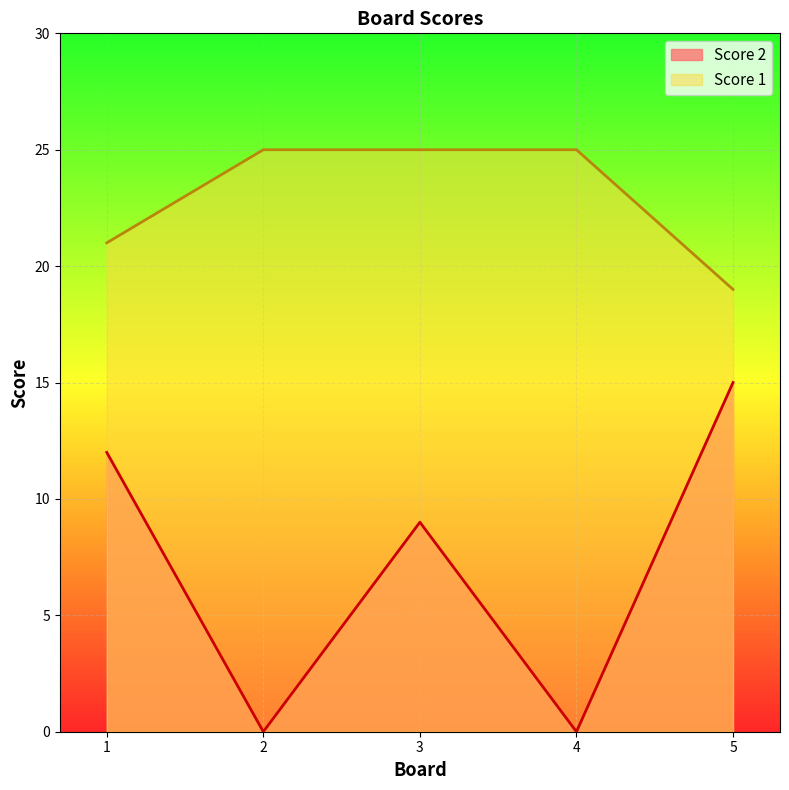

Does the chart display data point markers on the line(s)?

No